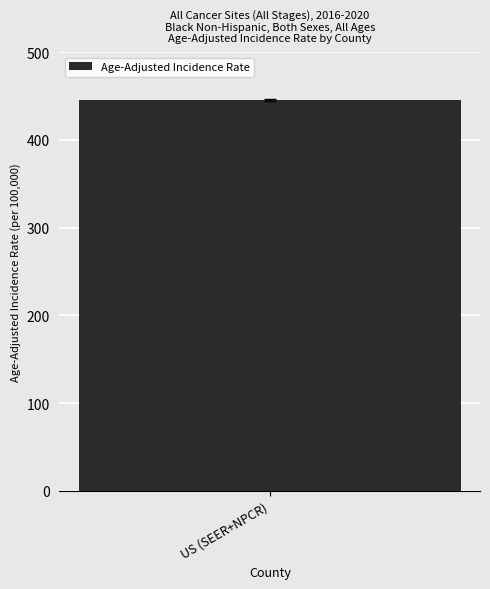

How many series are shown in this chart?

1